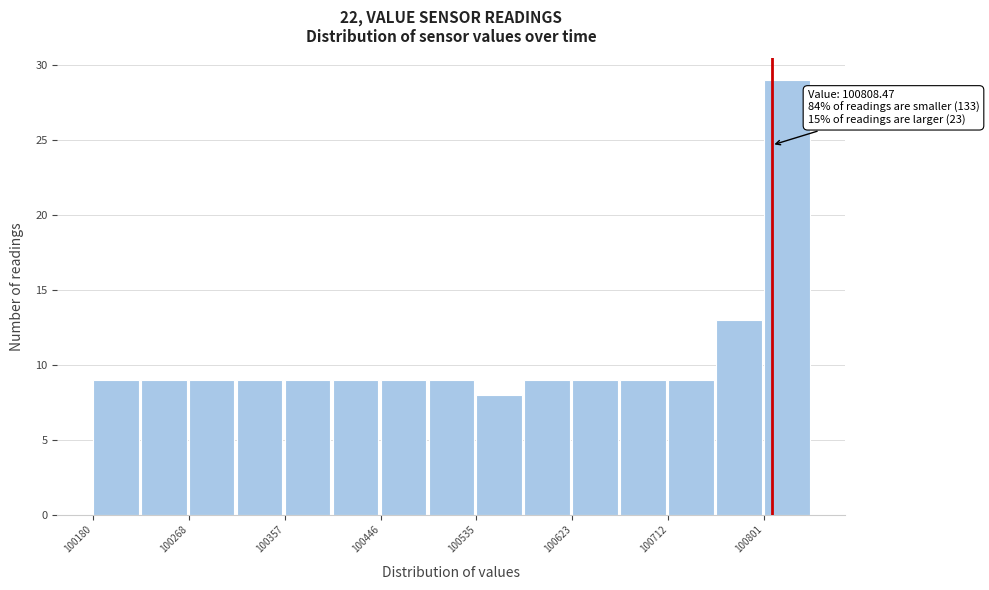

Over which range of the x-axis is the bar tallest?

100800 to 100850